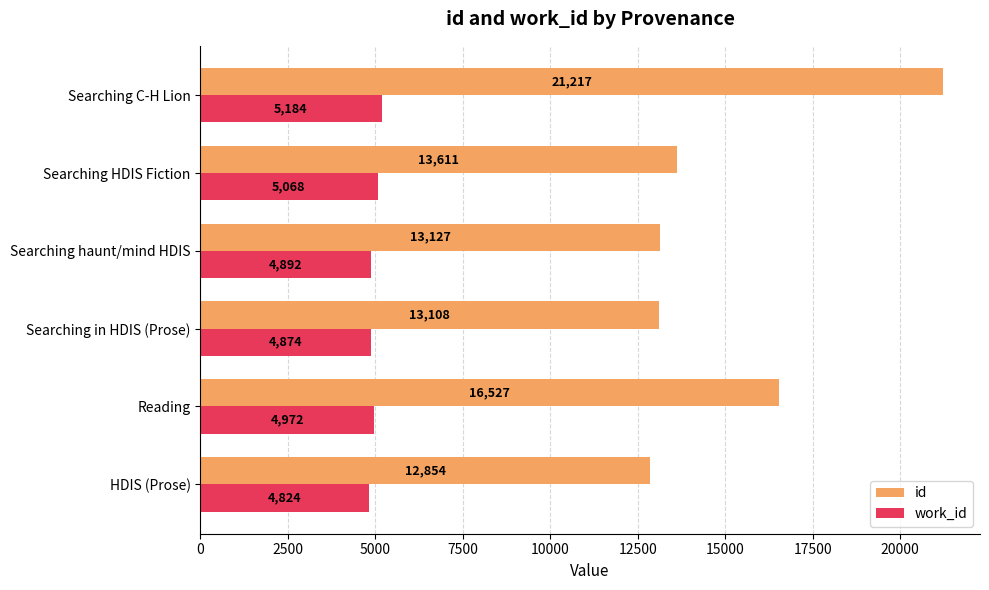

What is the sum of all id values?

90444